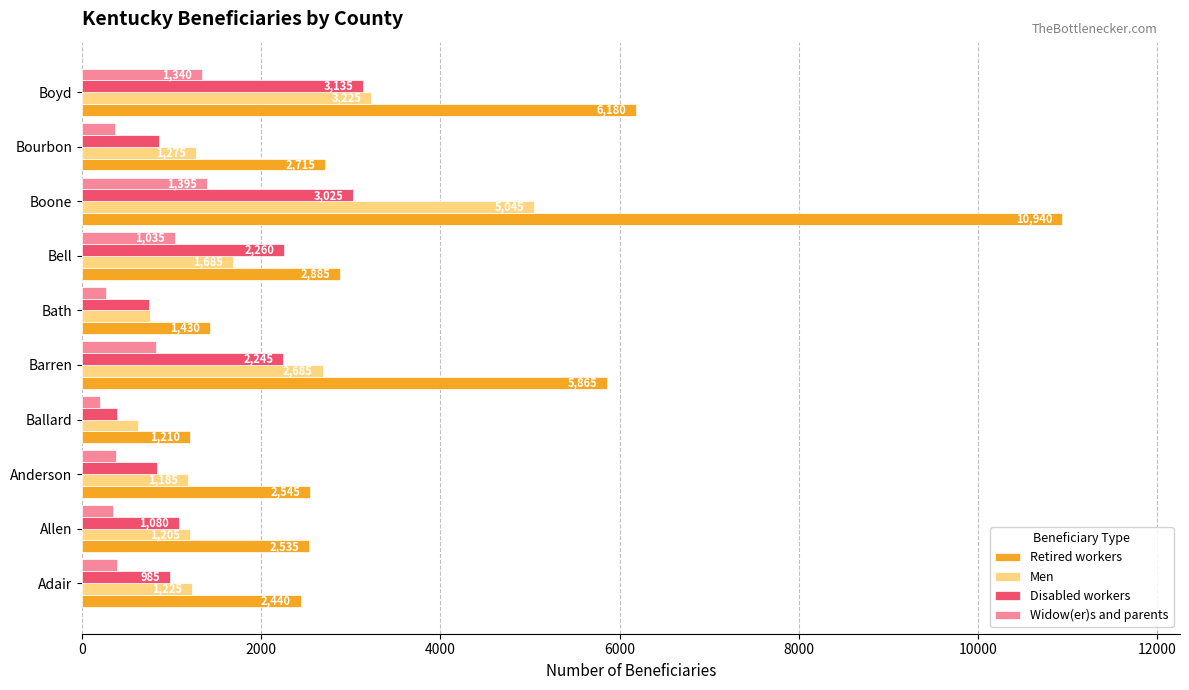

List the labels in order of Men value, smallest first.

Ballard, Bath, Anderson, Allen, Adair, Bourbon, Bell, Barren, Boyd, Boone